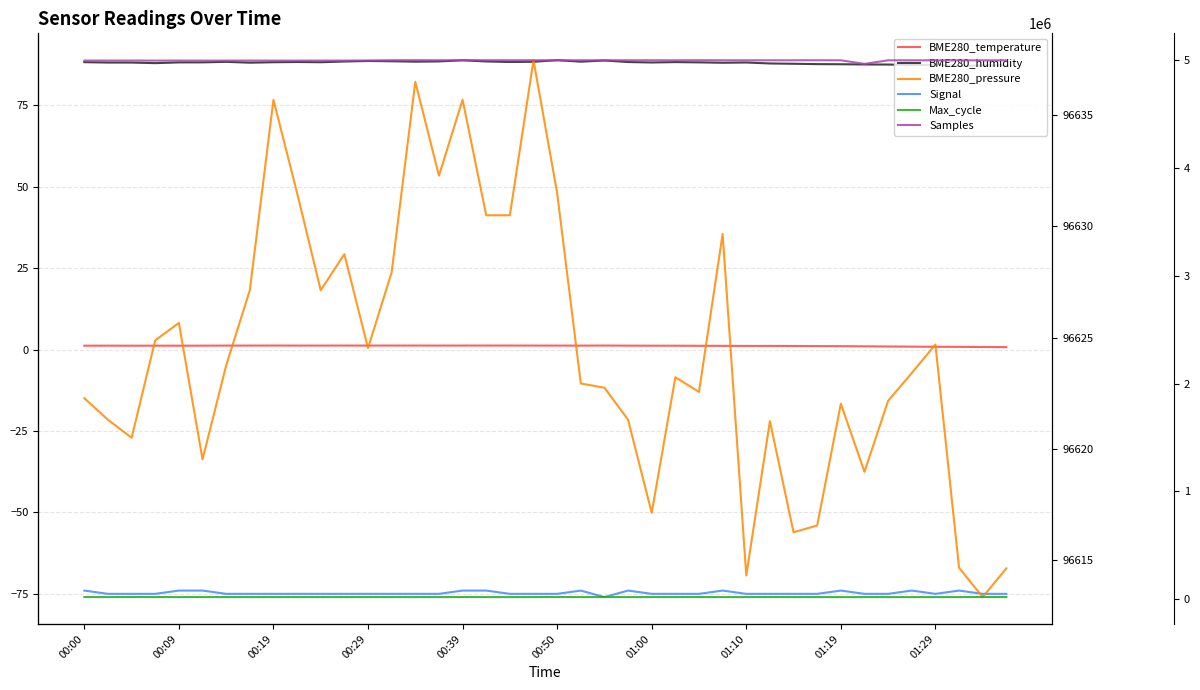

In BME280_humidity, how many points are lower than both neighbors (excluding endpoints)?

10